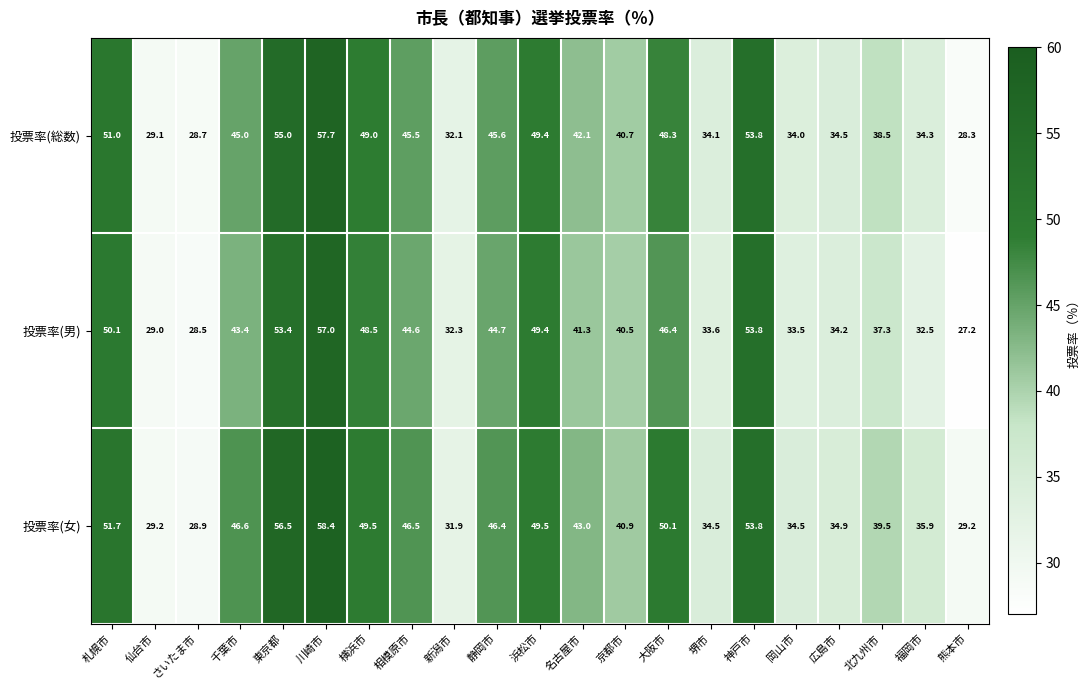

What is the greatest value displayed?

58.4